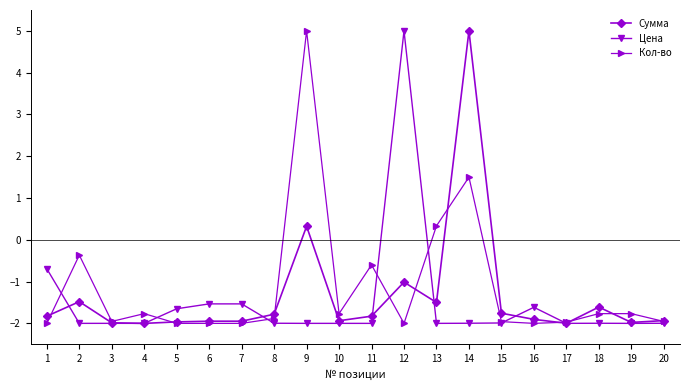

What is the lowest value of the Сумма series?

-2.0